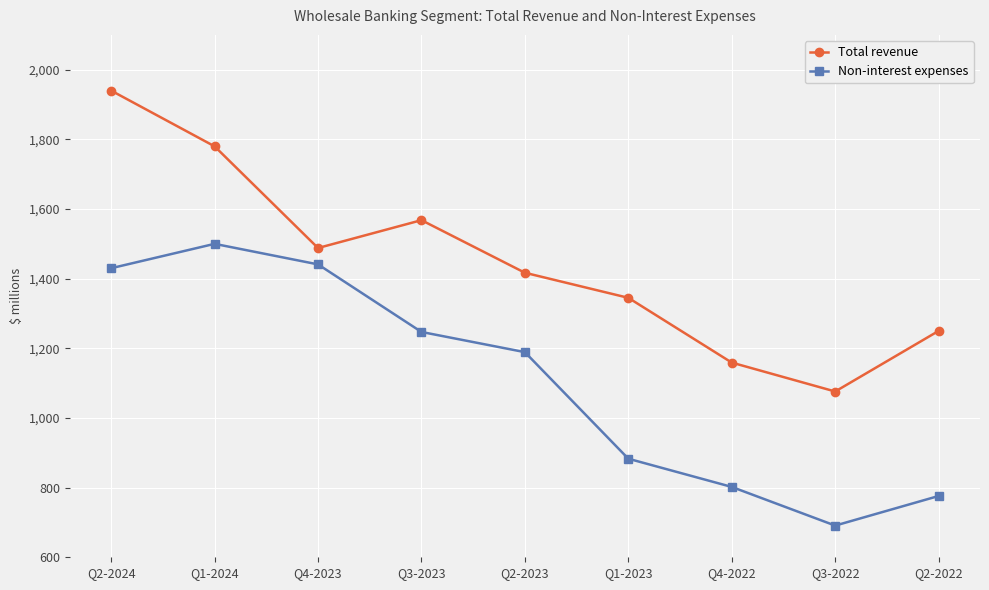

Which series changed the most between Q3-2023 and Q3-2022?

Non-interest expenses